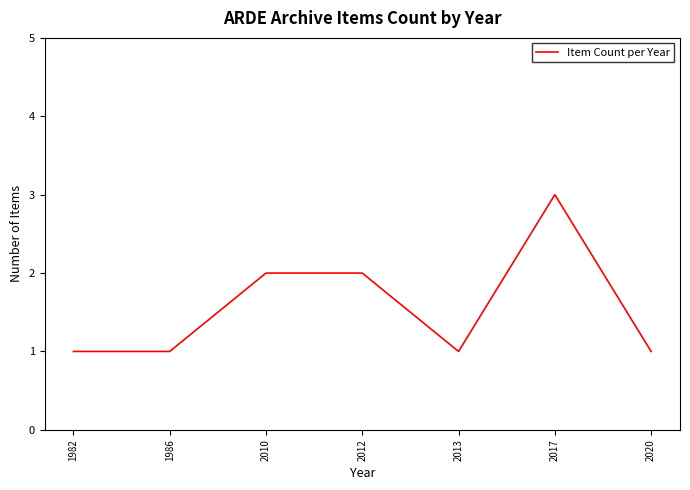

Reading right to left, transcribe all the data shown in this chart.

2020=1	2017=3	2013=1	2012=2	2010=2	1986=1	1982=1